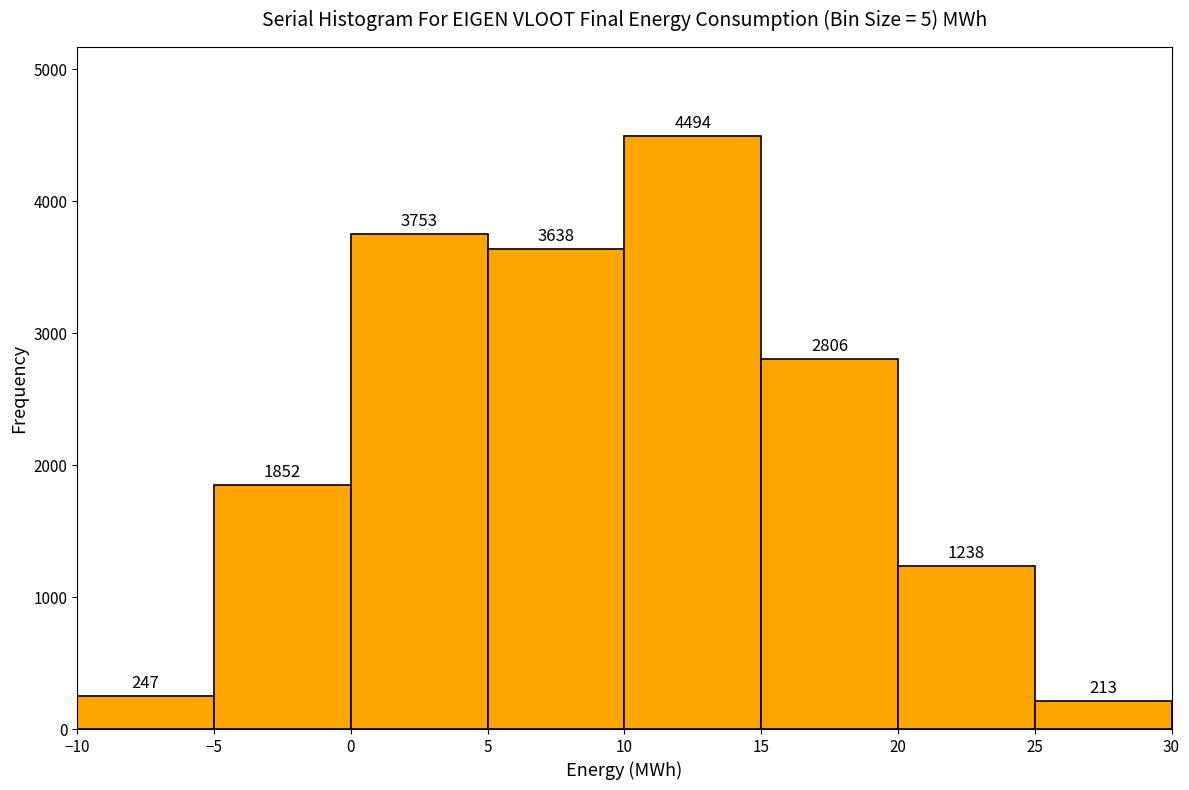

What is the height of the bar covering 5 to 10 on the x-axis?

3638